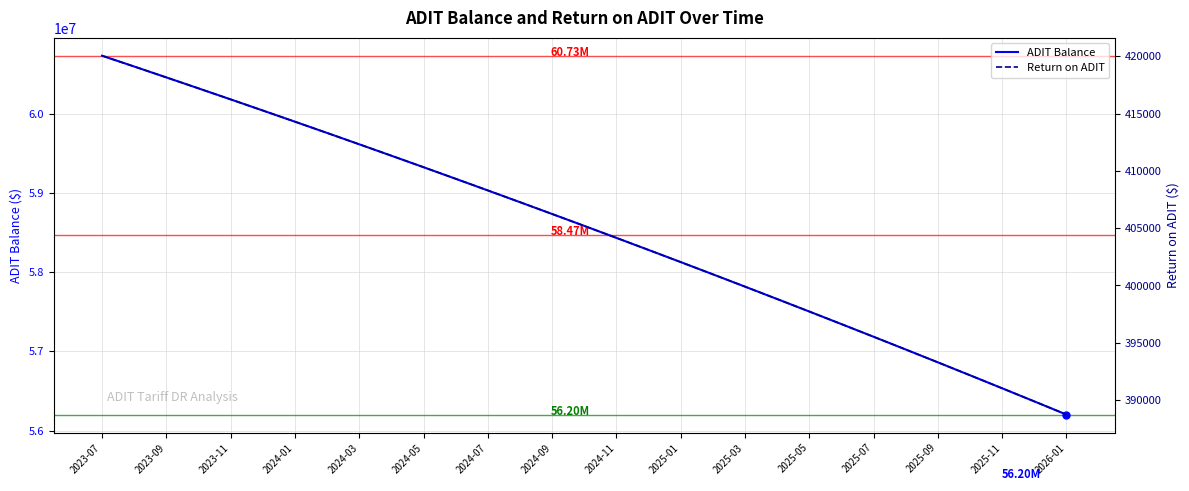

Which series has the largest total across all categories?

ADIT Balance